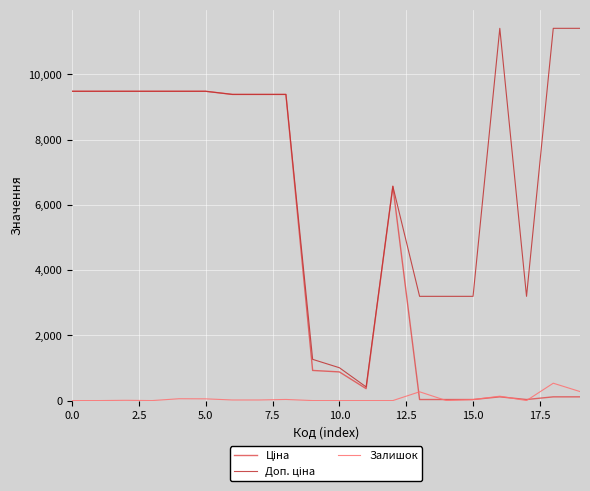

True or false: Ціна has more than 1 points higher than both neighbors.

True